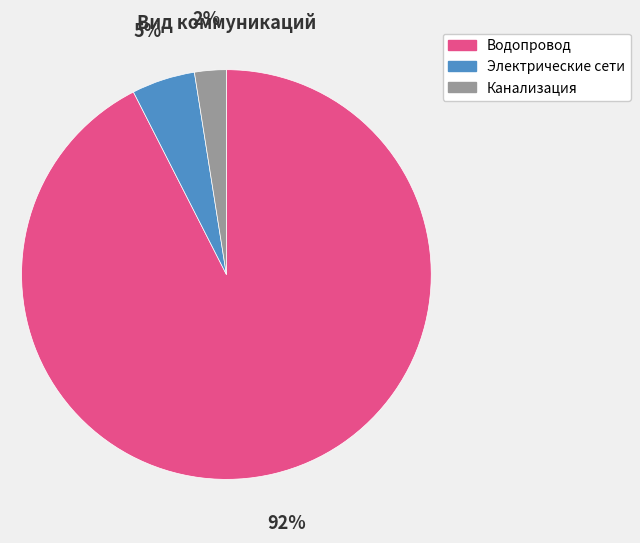

To the nearest percent, what percentage of the pie is Электрические сети?

5%